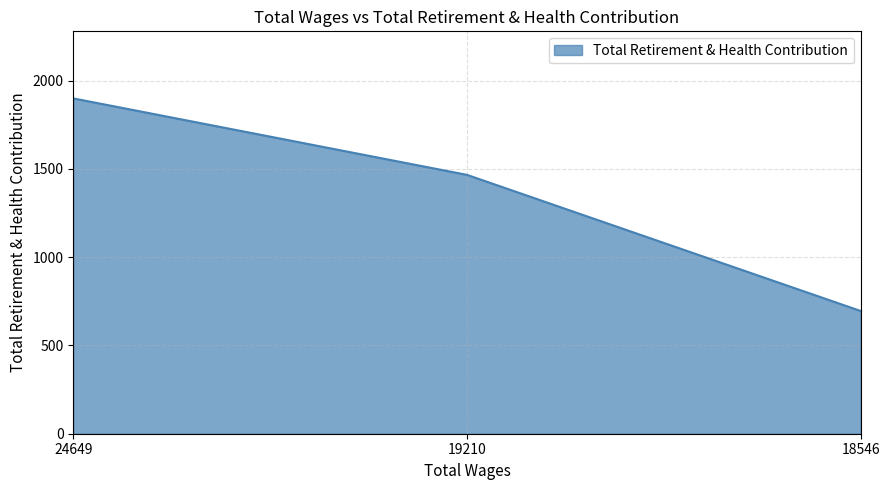

List the labels in order of value, largest first.

24649, 19210, 18546